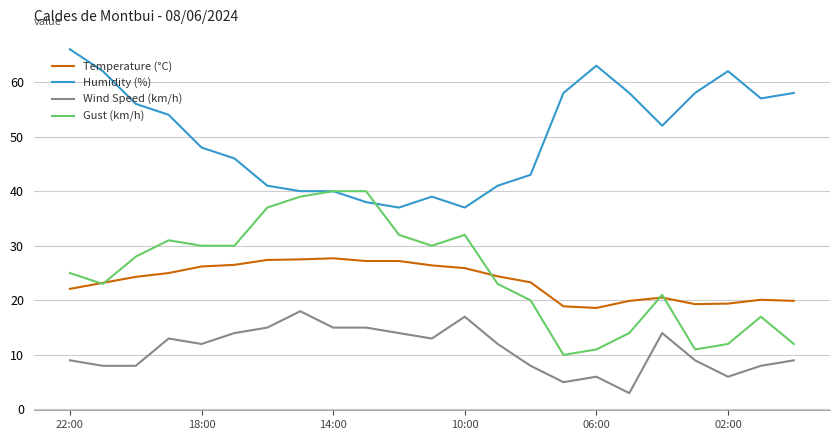

What is the smallest value displayed?

3.0